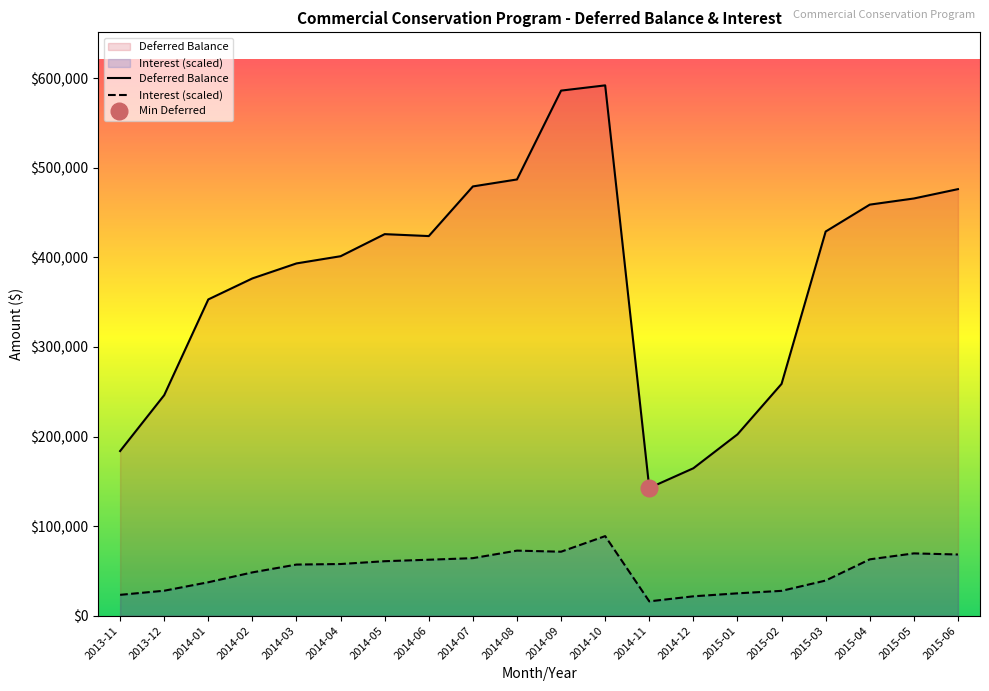

What is the average value of the Interest series?

50100.1